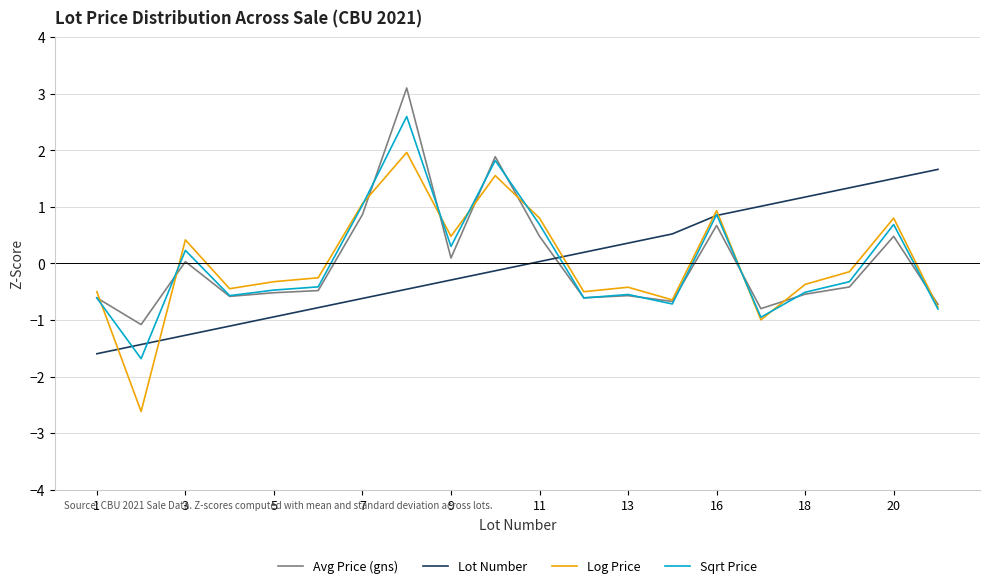

What is the smallest value displayed?

-2.6